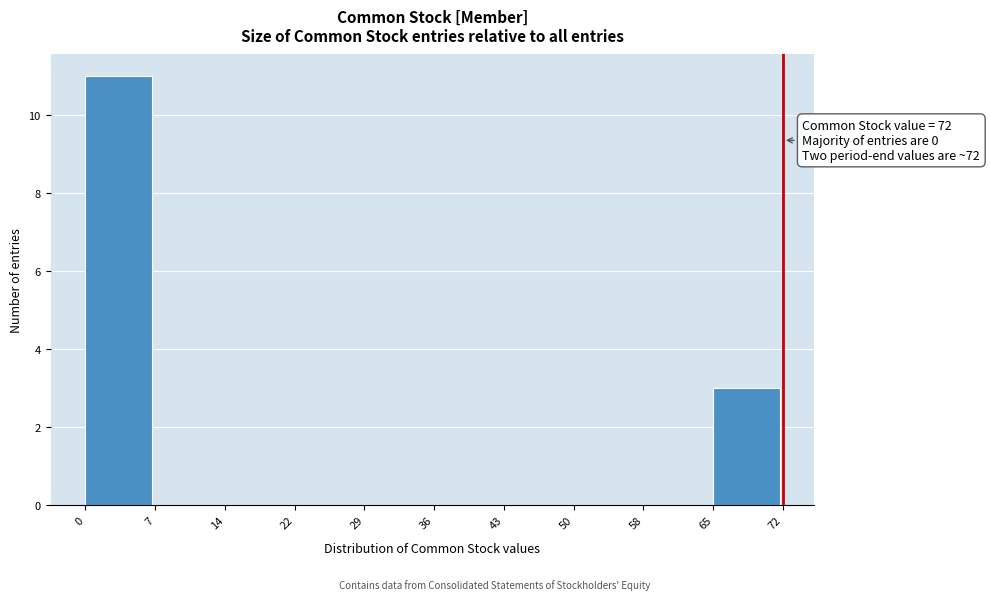

Over which range of the x-axis is the bar tallest?

0 to 7